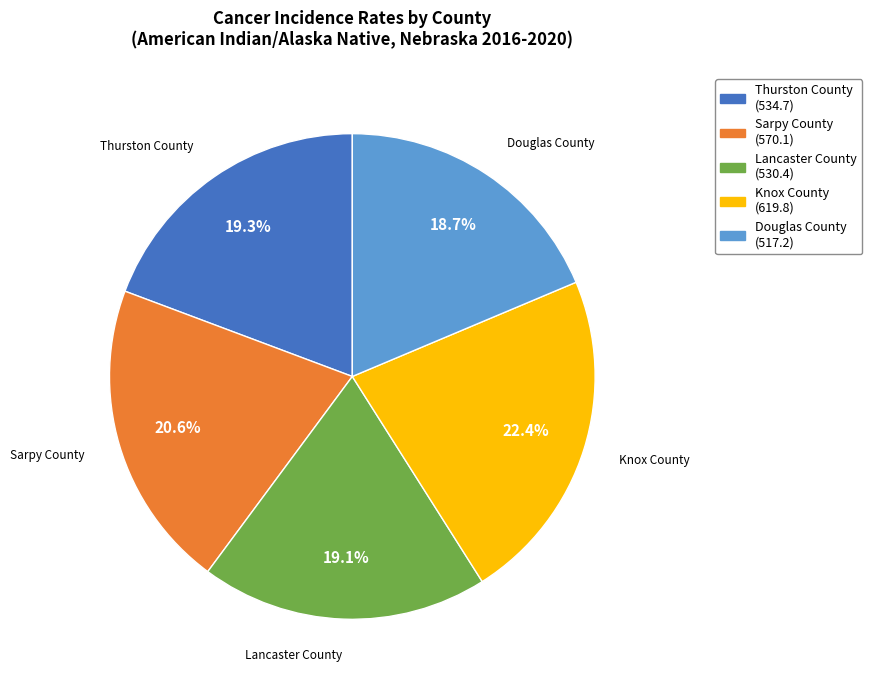

What percentage is the Douglas County slice, to the nearest percent?

19%